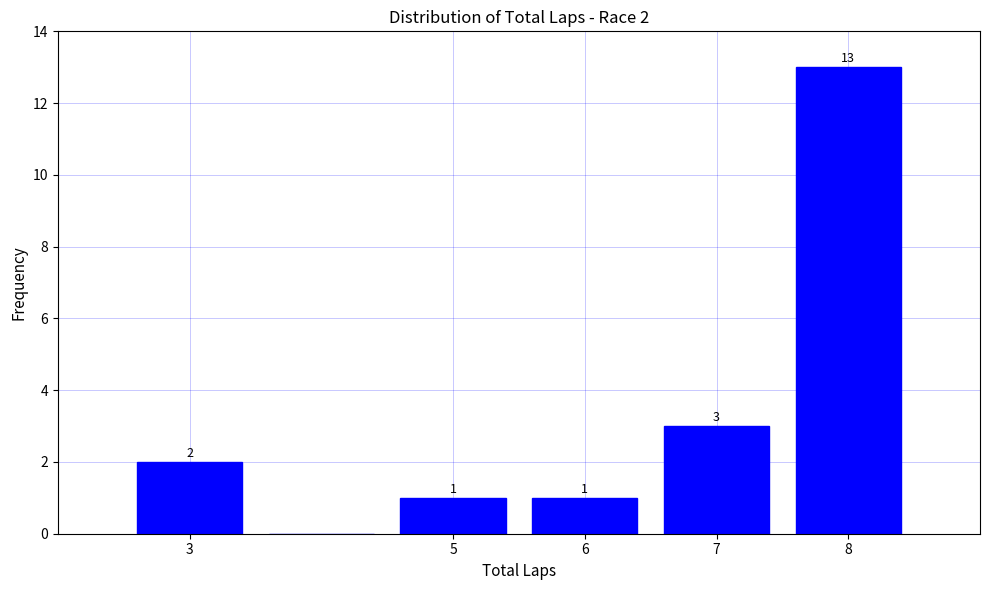

Which range on the x-axis has the tallest bar?

7.5 to 8.5